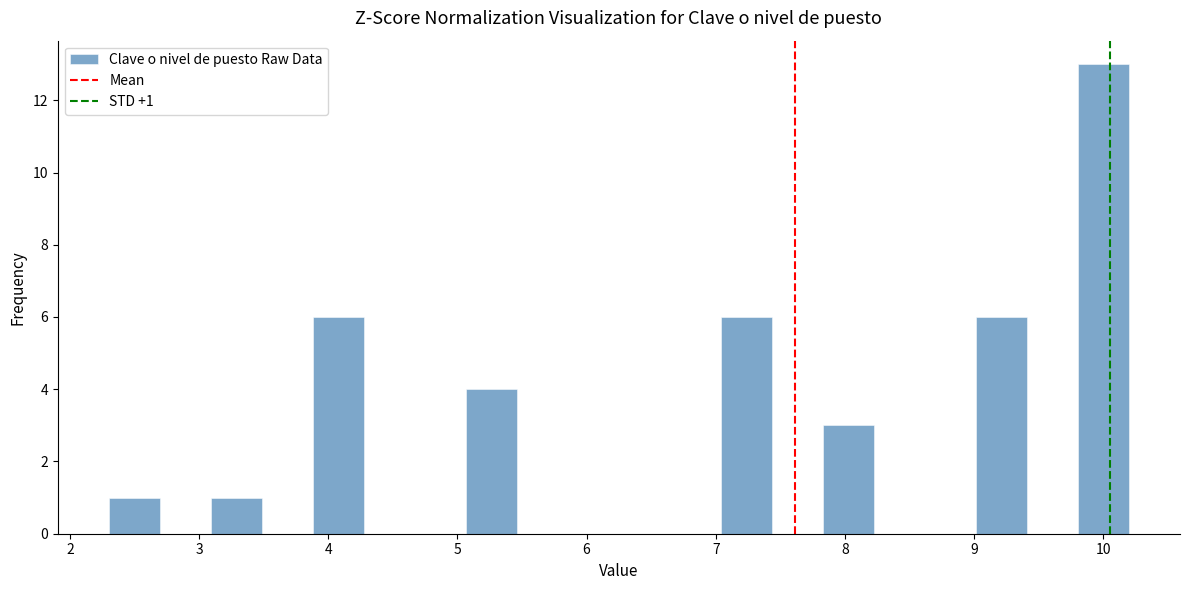

Around what value on the x-axis is the tallest bar? Give the approximate position of its centre, as read against the axis.

10.0